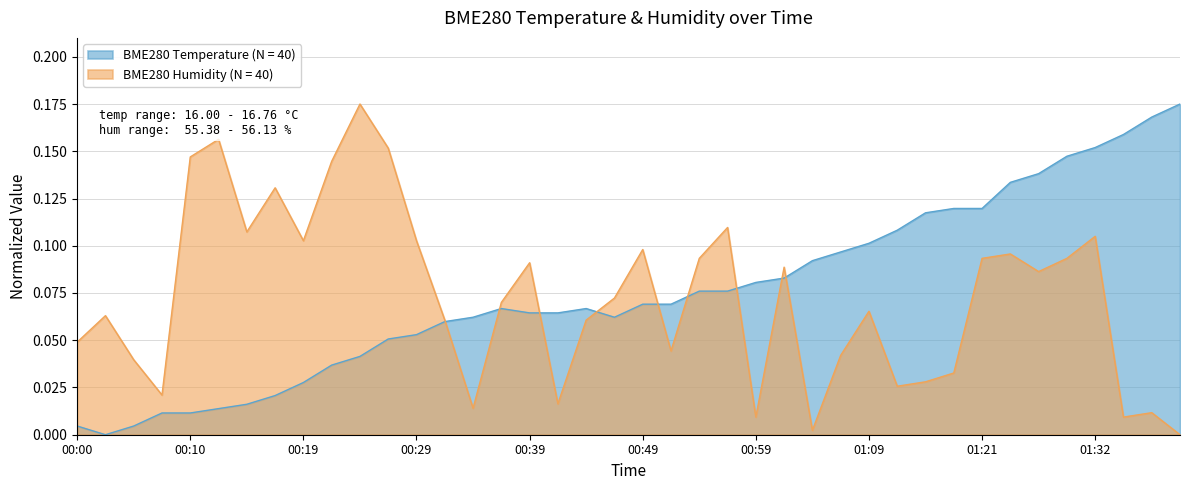

True or false: BME280_humidity and BME280_temperature intersect in this chart.

True